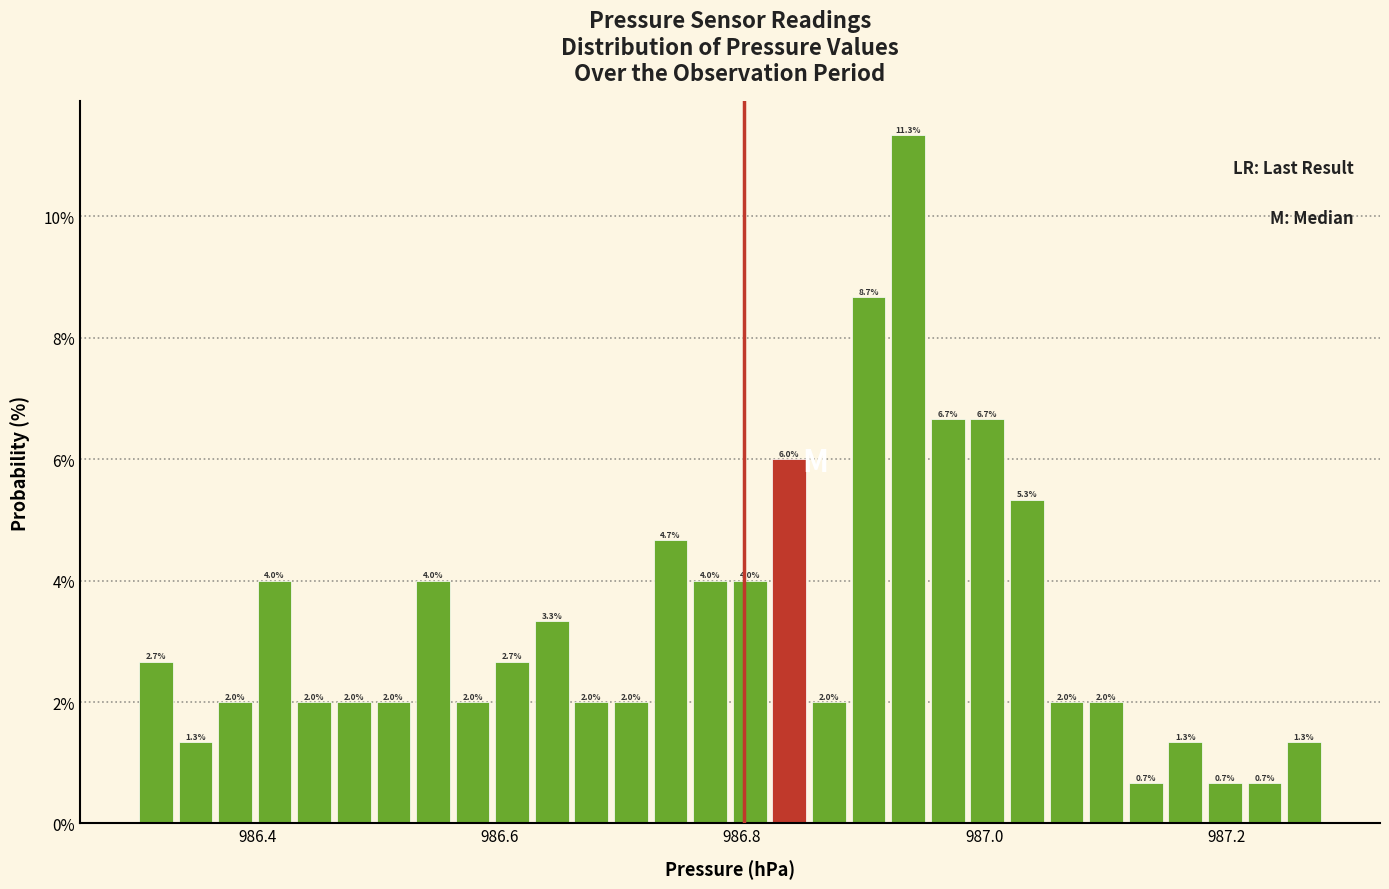

Read against the x-axis, roughly where is the centre of the tallest bar?

986.94